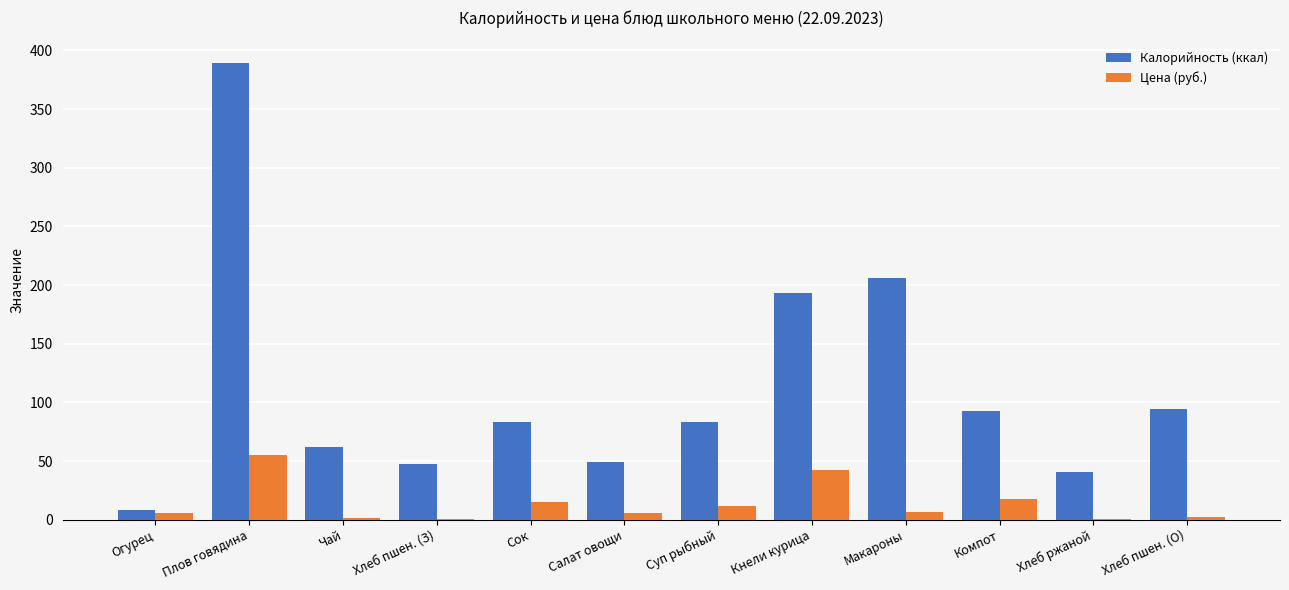

Is the value of Цена (руб.) at Хлеб ржаной greater than the value of Калорийность (ккал) at Чай?

No